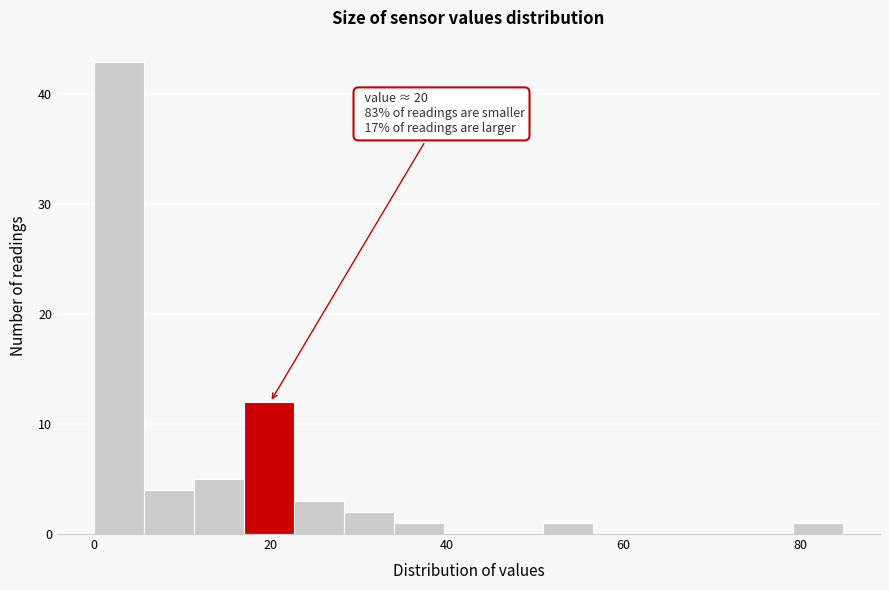

Around what value on the x-axis is the tallest bar? Give the approximate position of its centre, as read against the axis.

2